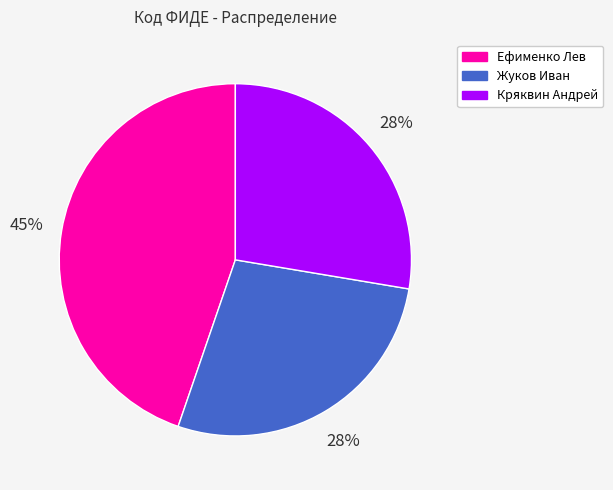

Is the sum of Кряквин Андрей and Жуков Иван greater than half?

Yes